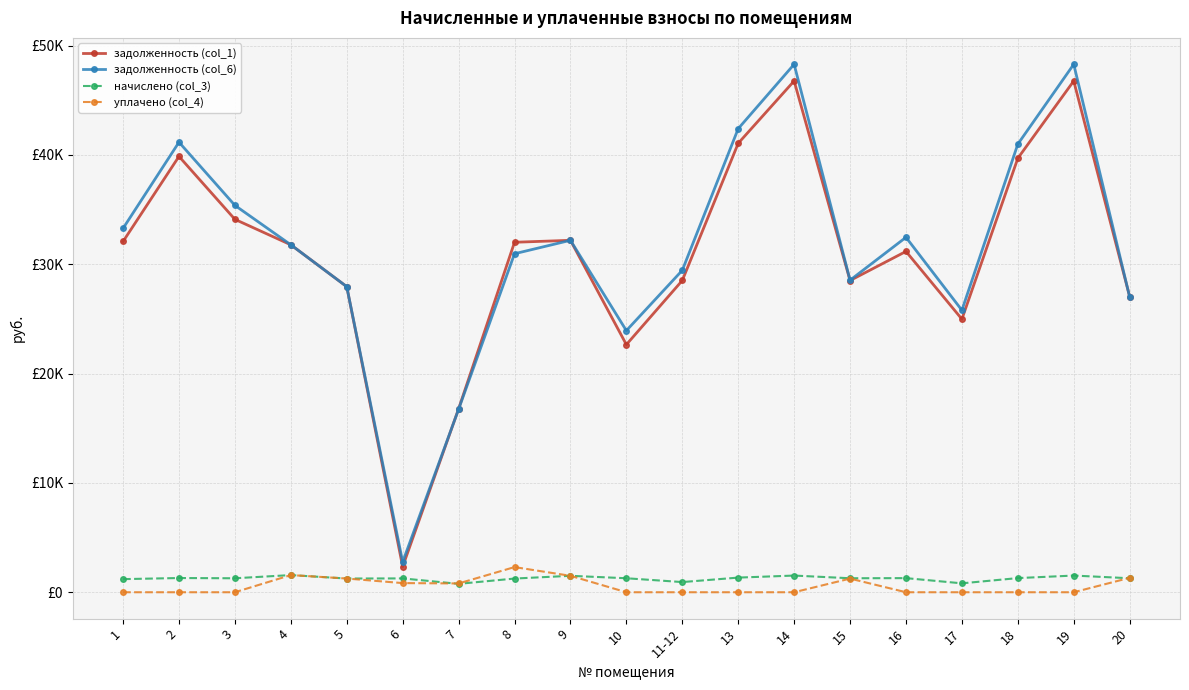

What is the difference between the highest and lowest values at 18?

40991.5